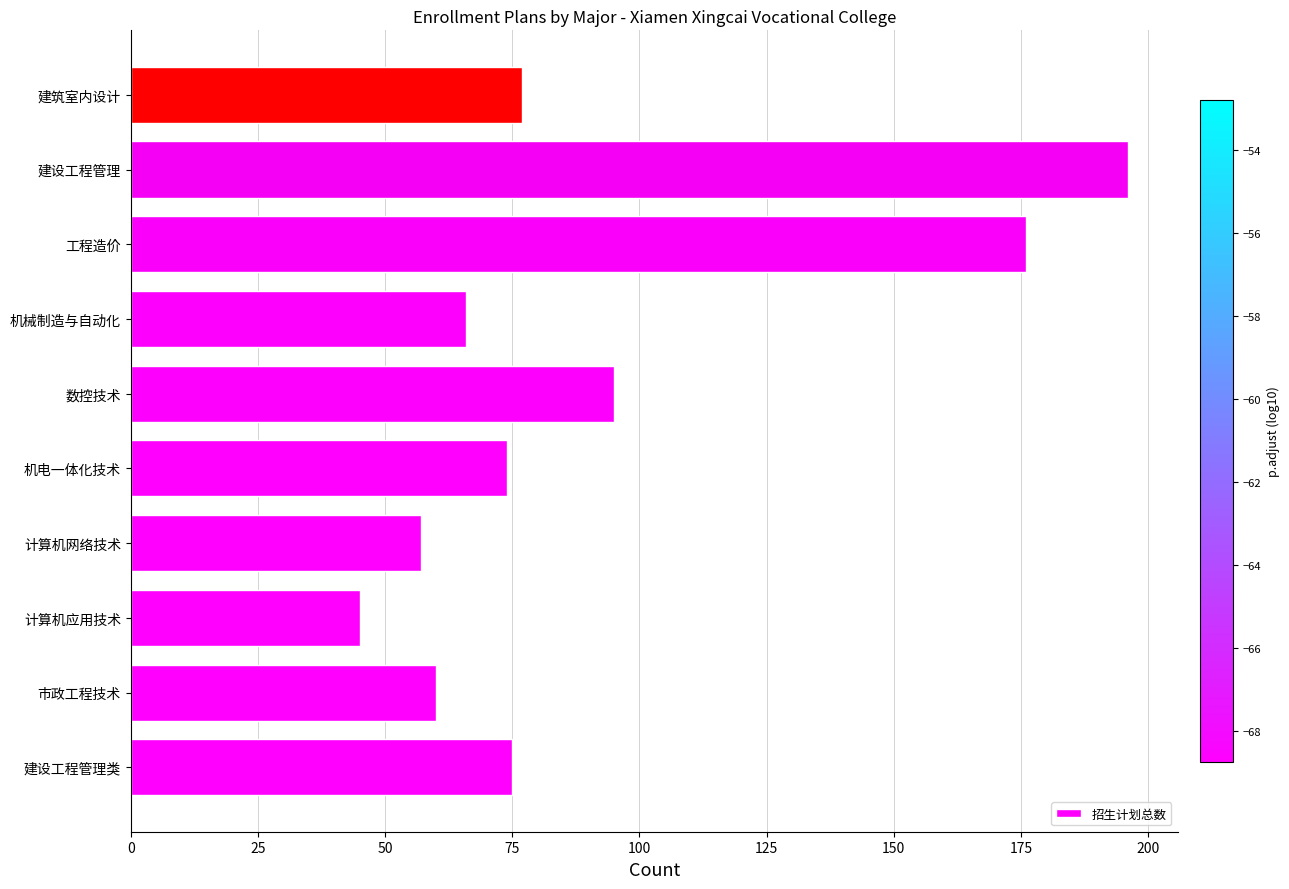

At which category does the chart reach its peak across all series?

建设工程管理